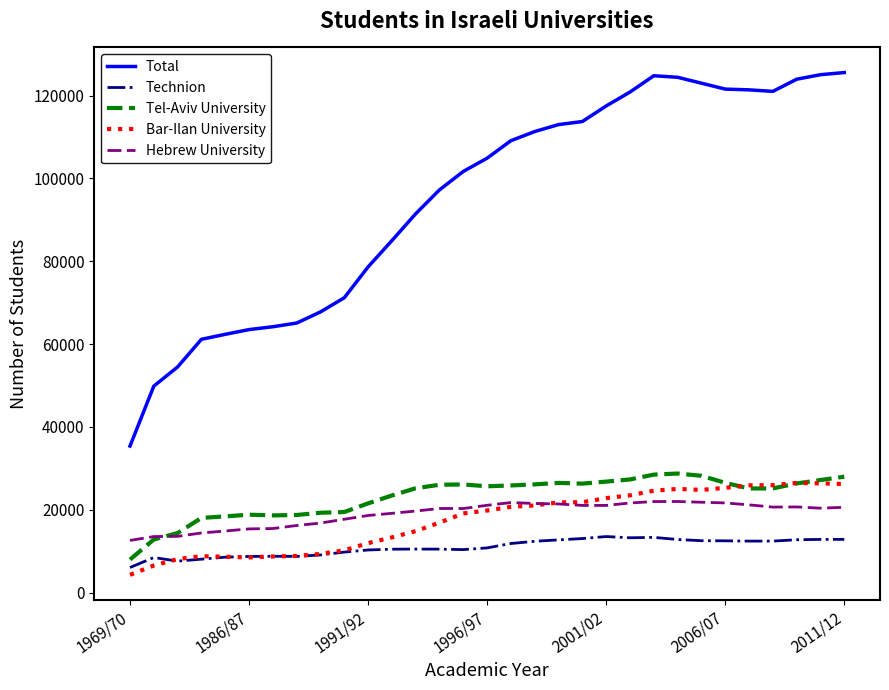

What is the maximum value for Tel-Aviv University?

28740